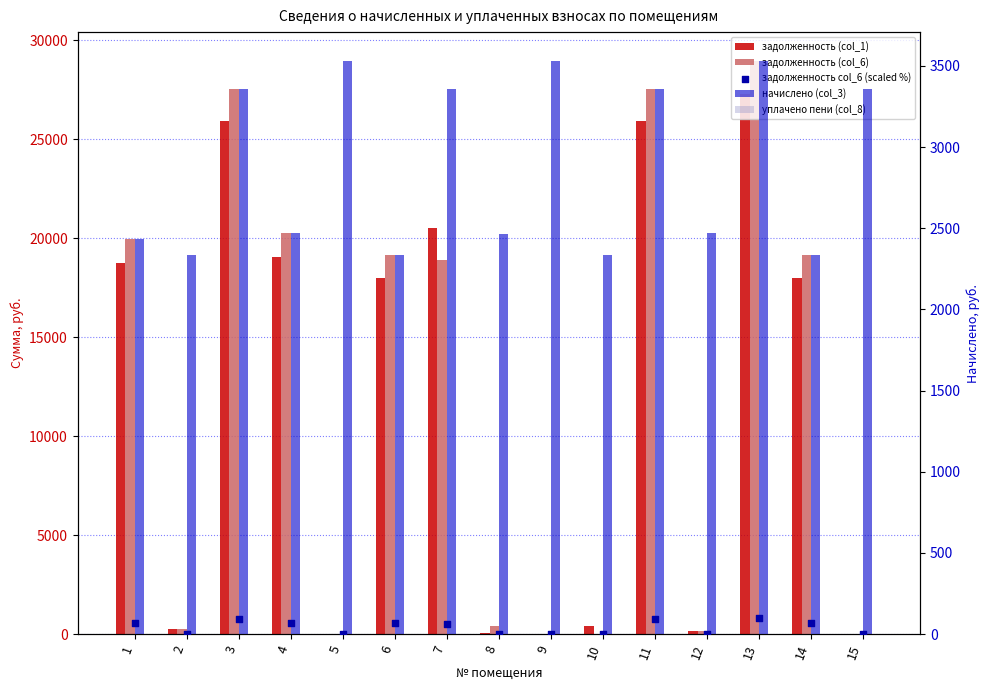

What is the total value across all series at 7?

42852.2